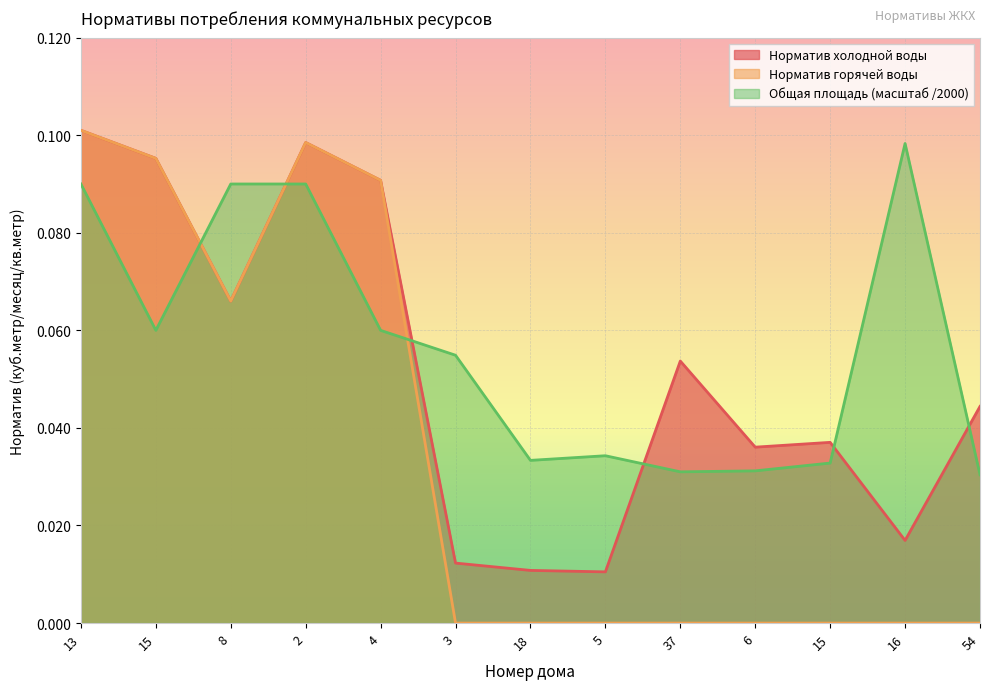

Rank the series by their average value, from highest to lowest.

Общая площадь (масштаб /2000), Норматив холодной воды, Норматив горячей воды